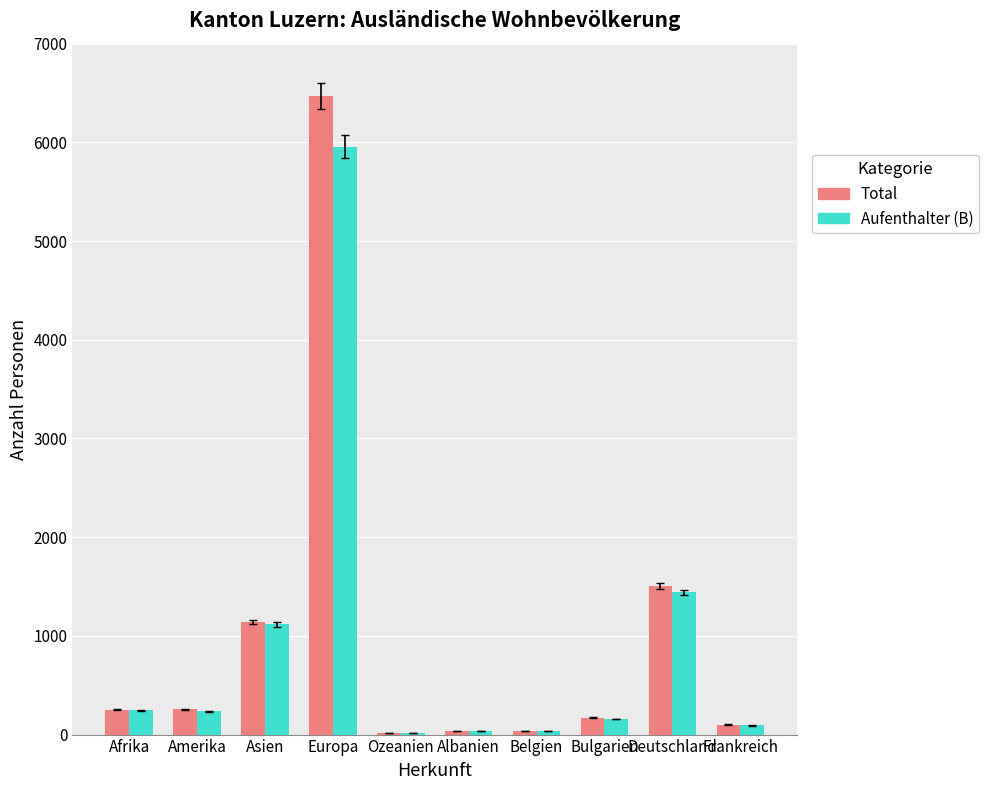

What is the sum of all Aufenthalter (B) values?

9333